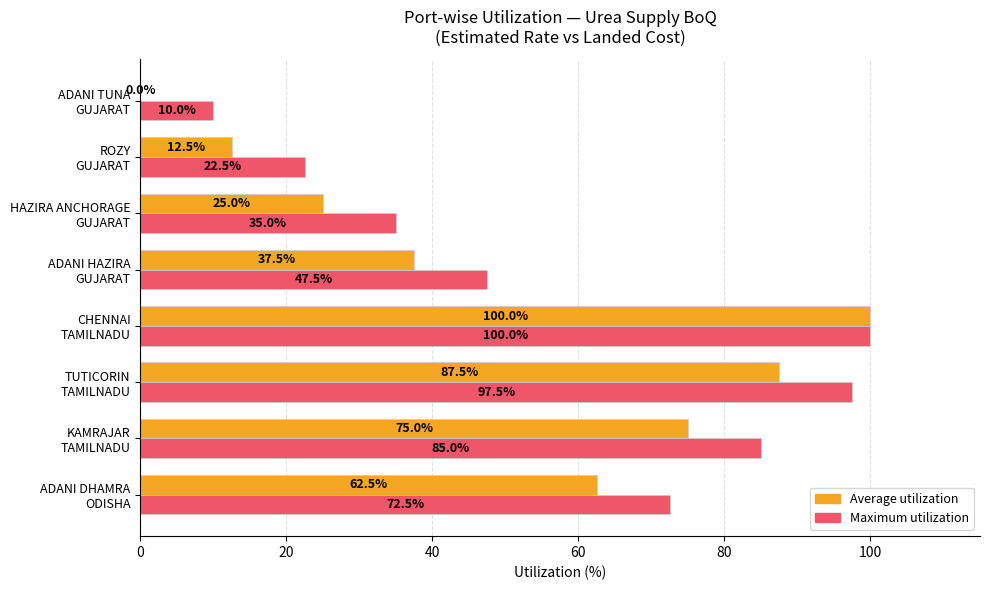

What is the sum of all Maximum utilization values?

470.0